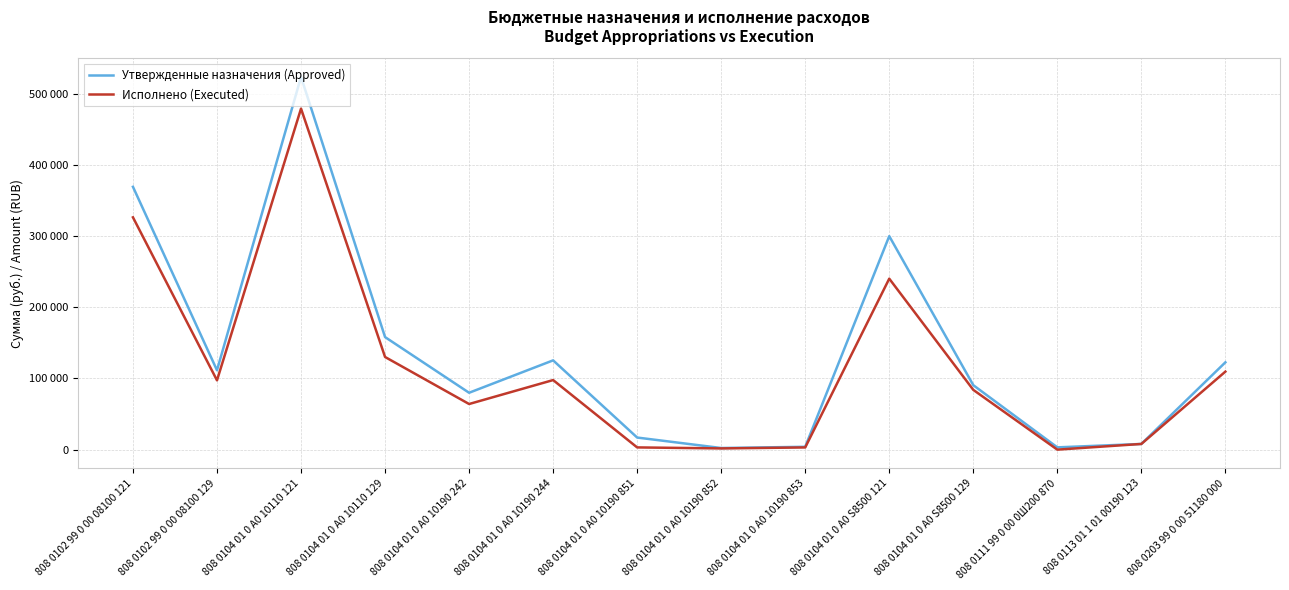

Is this an area chart (filled region under the line)?

No